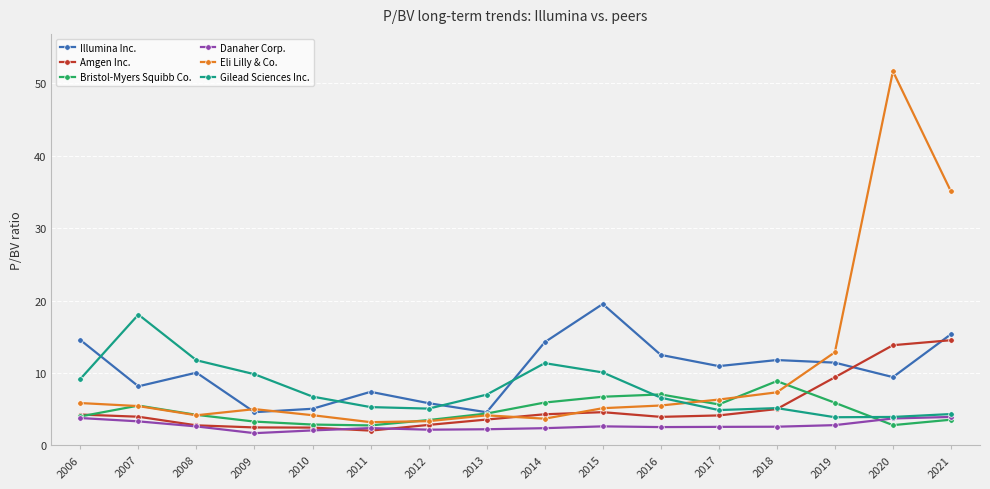

What is the difference between the highest and lowest values at 2019?

10.1